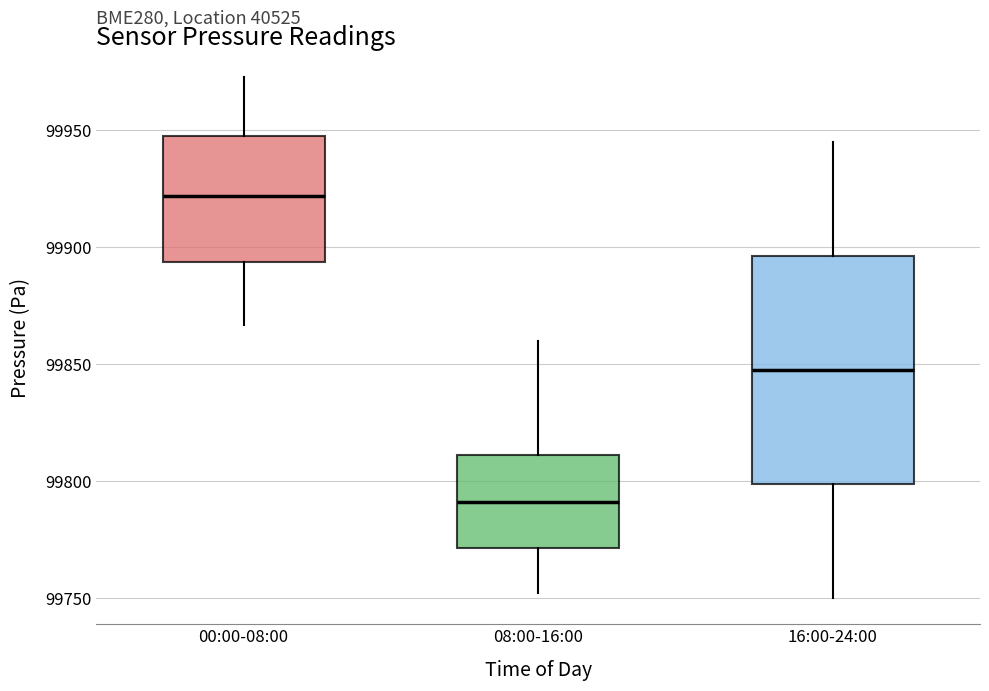

Reading left to right, read every box against the y-axis: the position of its median line, the range the box covers, and the ends of its whiskers. The values are not printed on the chart, so give them approximately, as read against the axis.

00:00-08:00: median 99920, box 99895 to 99950, whiskers 99865 to 99975
08:00-16:00: median 99790, box 99770 to 99810, whiskers 99750 to 99860
16:00-24:00: median 99850, box 99800 to 99895, whiskers 99750 to 99945